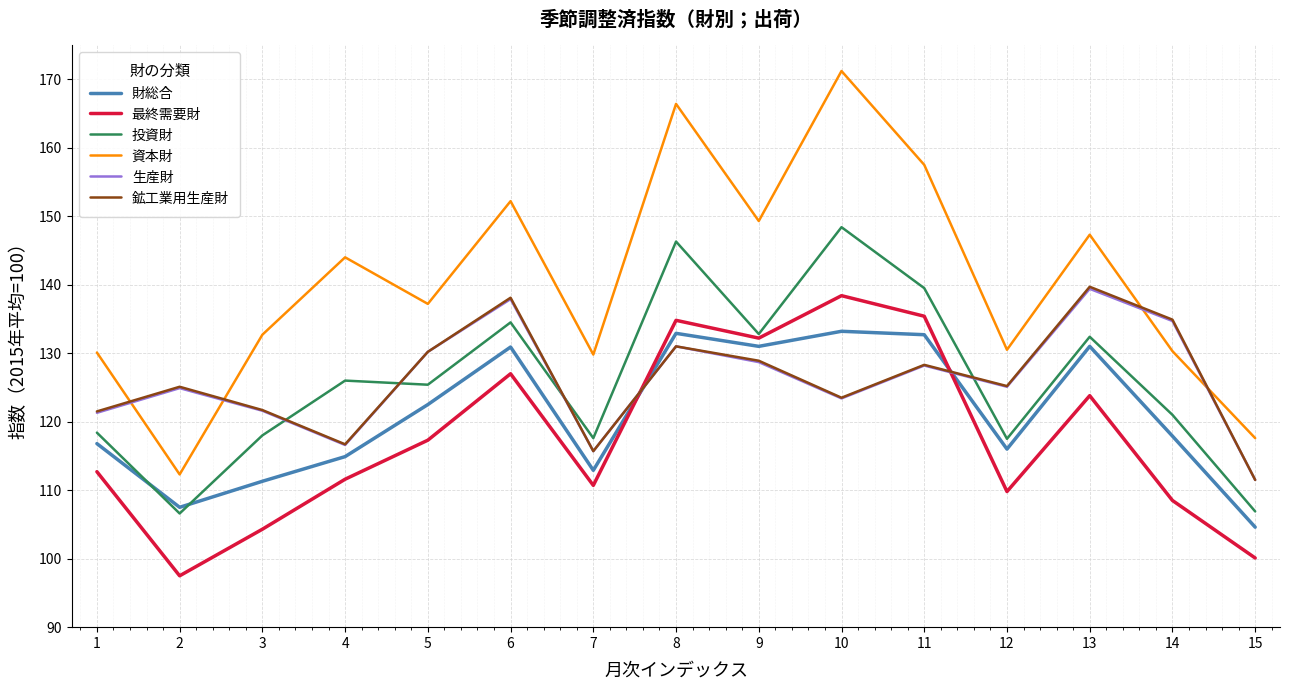

What are all the series names shown in the legend?

財総合, 最終需要財, 投資財, 資本財, 生産財, 鉱工業用生産財